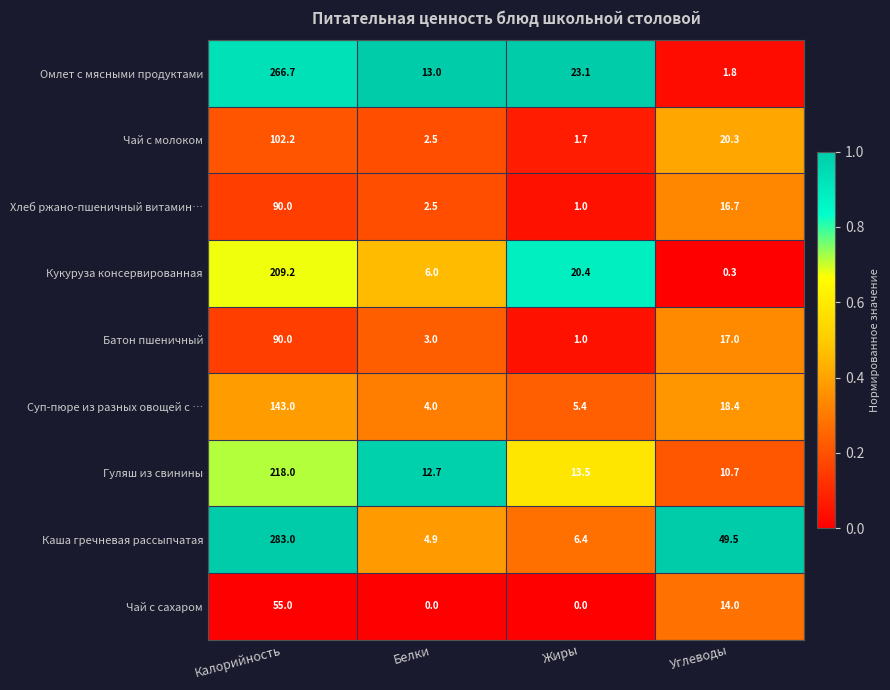

What is the highest value of the Суп-пюре из разных овощей с … series?

143.0